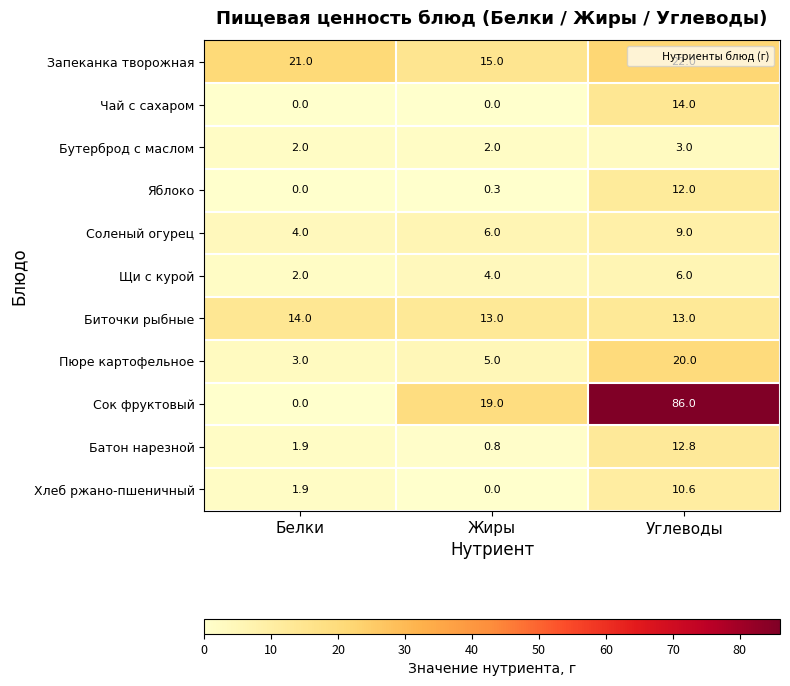

Which category has the highest value in the Запеканка творожная series?

Углеводы